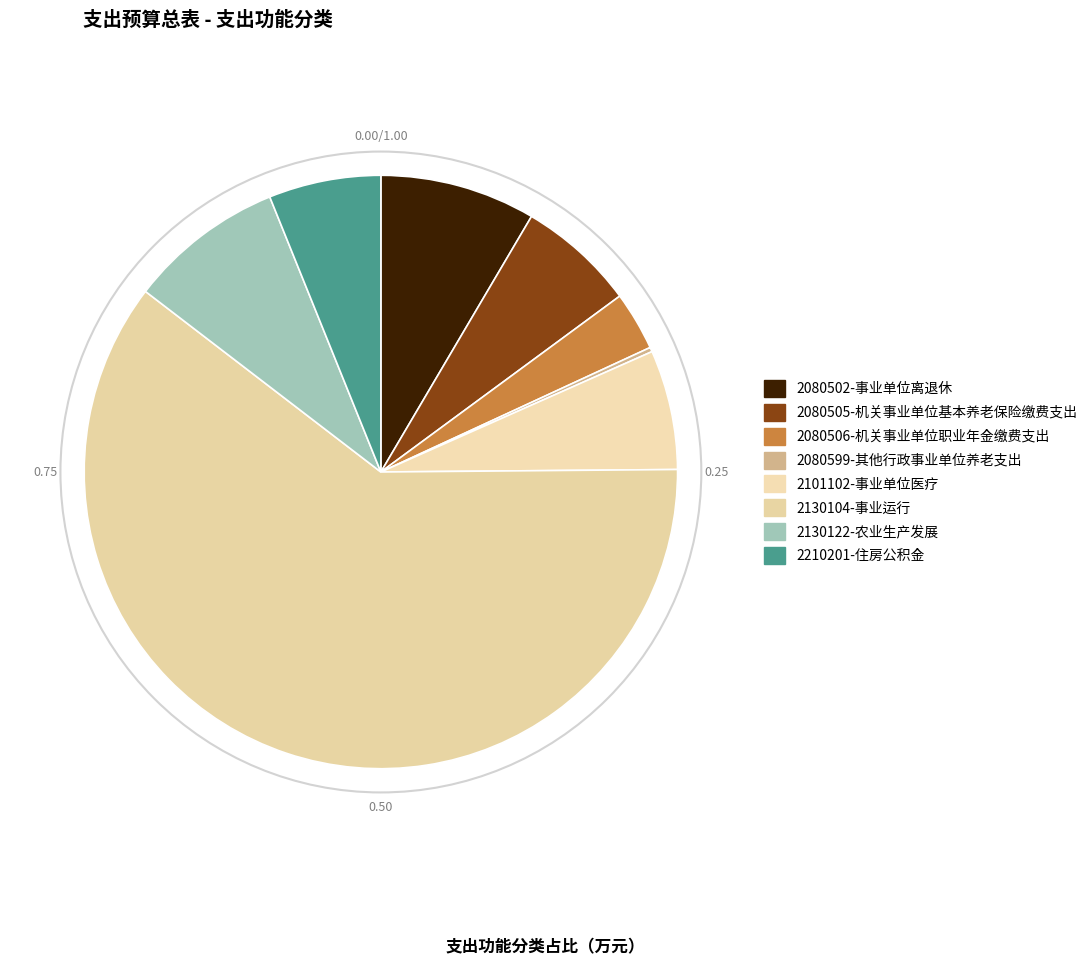

What percentage is the 2130104-事业运行 slice, to the nearest percent?

61%